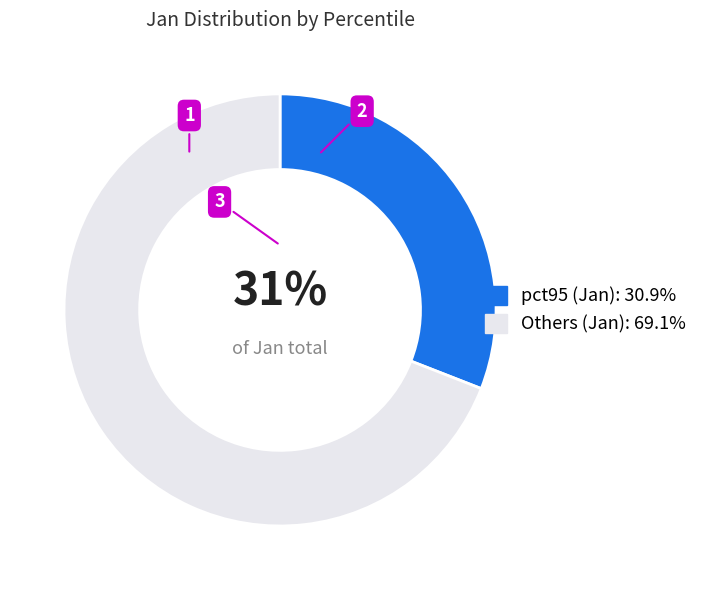

How many slices are in this pie chart?

2